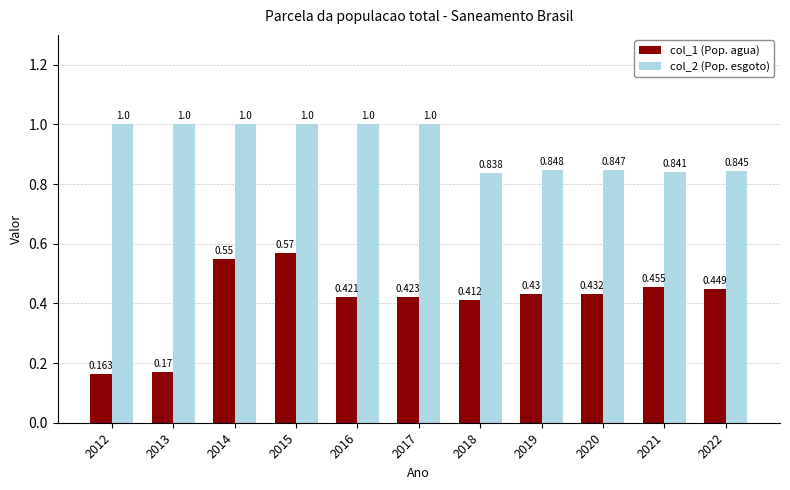

How many bars are there in each group?

2